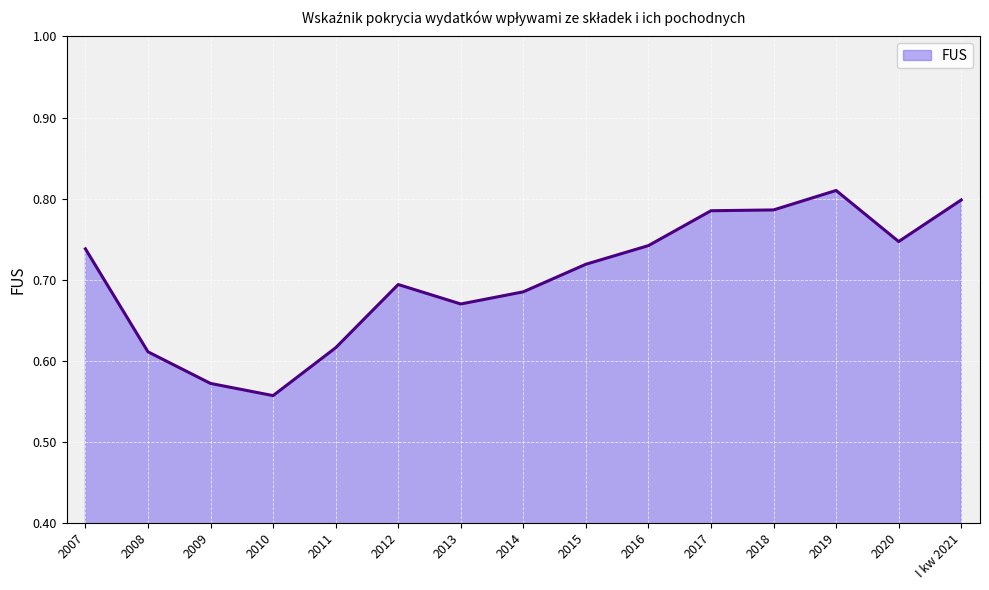

What is the difference between the second highest and minimum values?

0.2